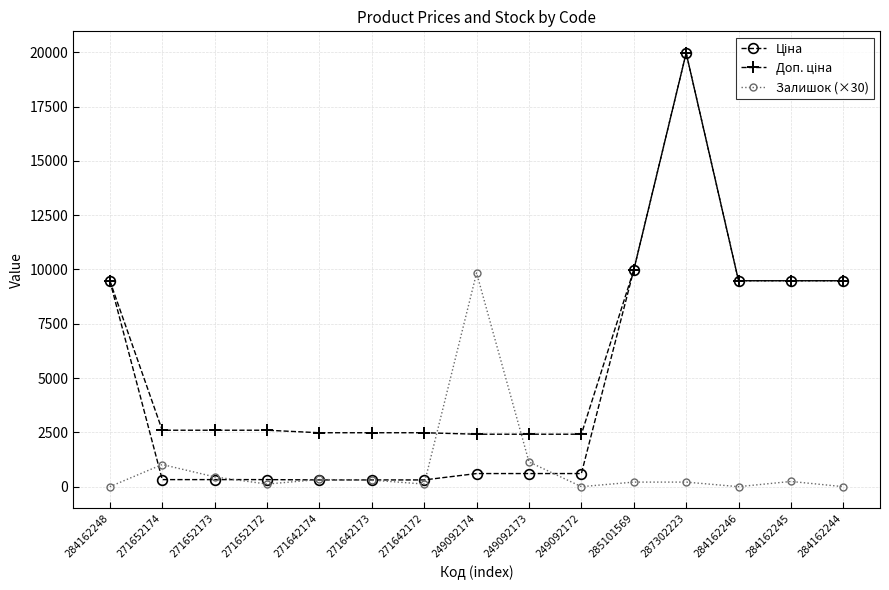

Which series changed the most between 249092174 and 249092173?

Залишок (×30)